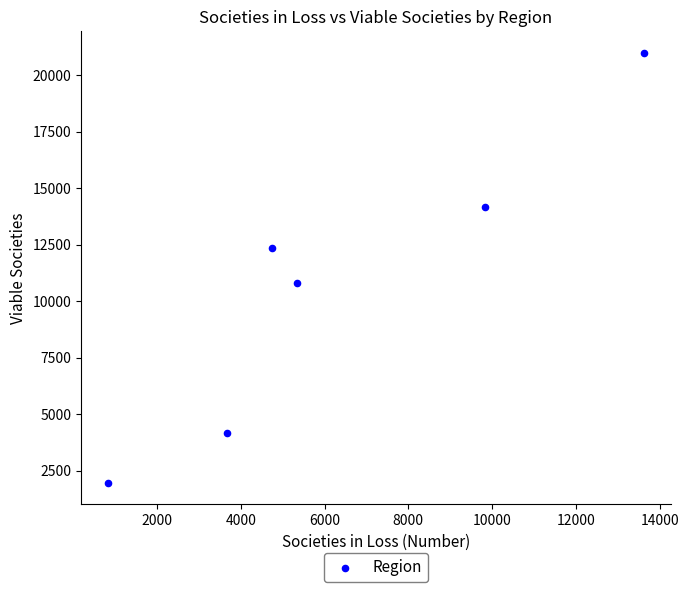

What is the average X value?

6339